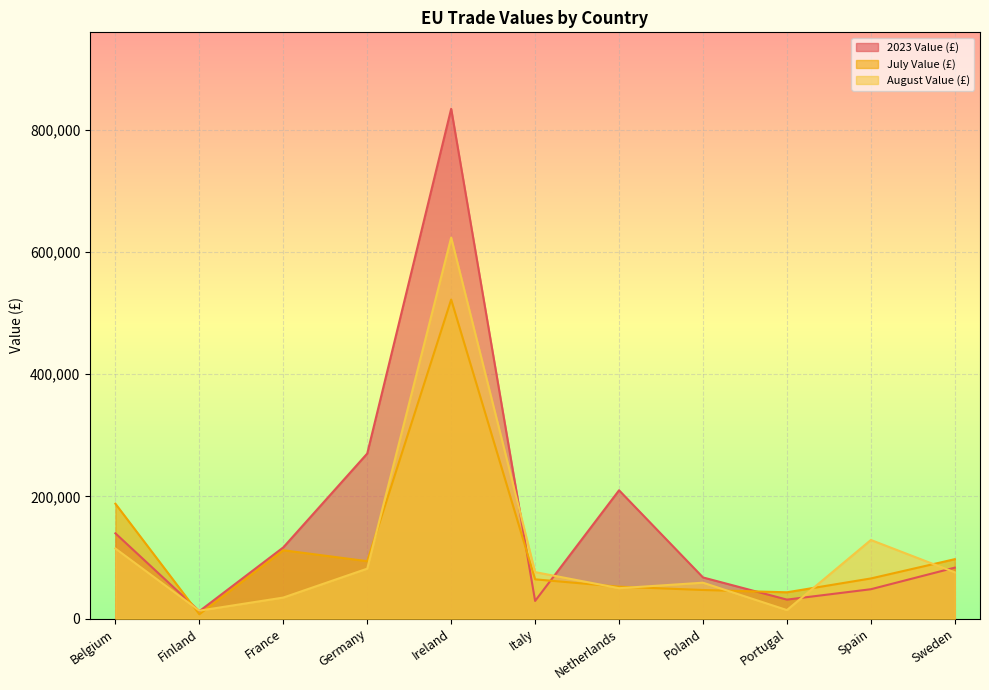

Where is the first local maximum for July Value (£)?

France